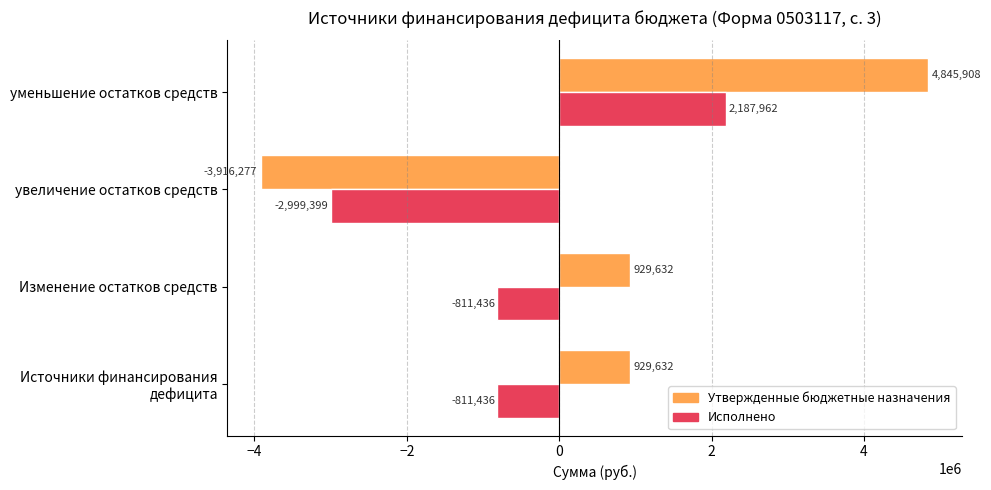

What is the sum of all Исполнено values?

-2434309.3